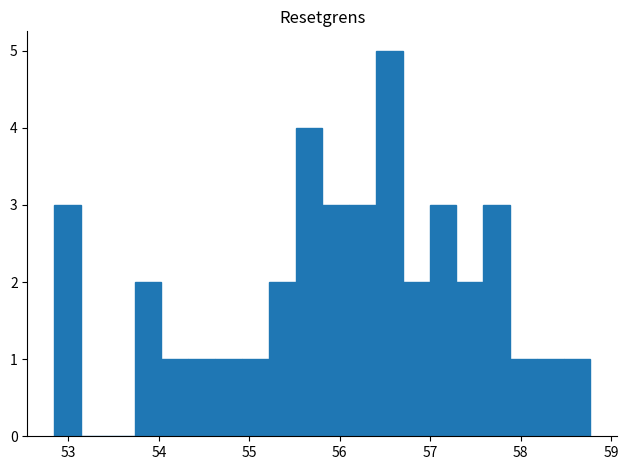

Read against the x-axis, roughly where is the centre of the tallest bar?

56.5